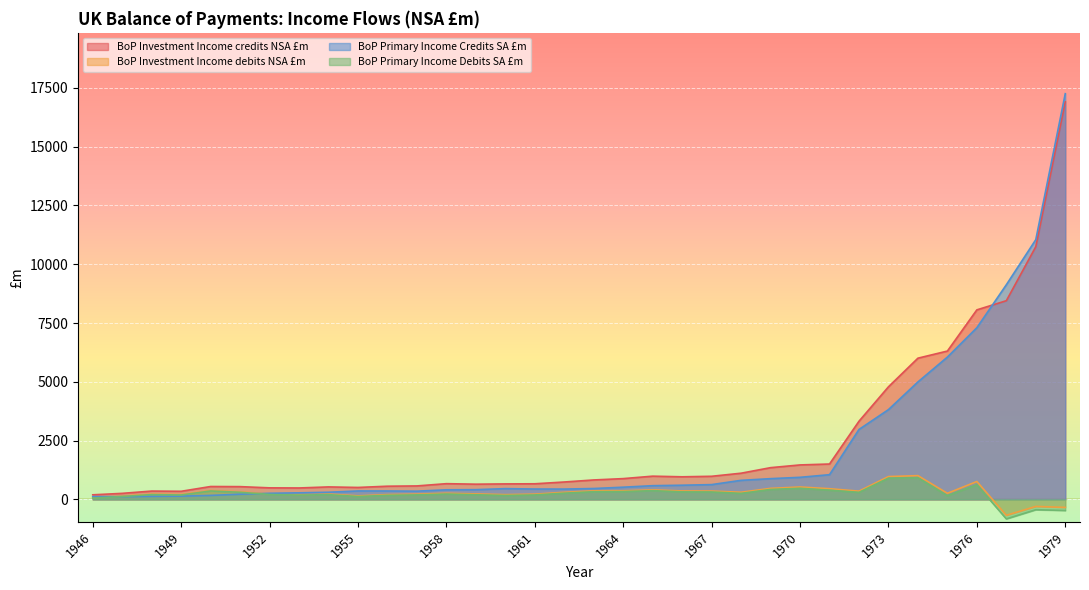

What is the spread (max minus min) of values at 1976?

7440